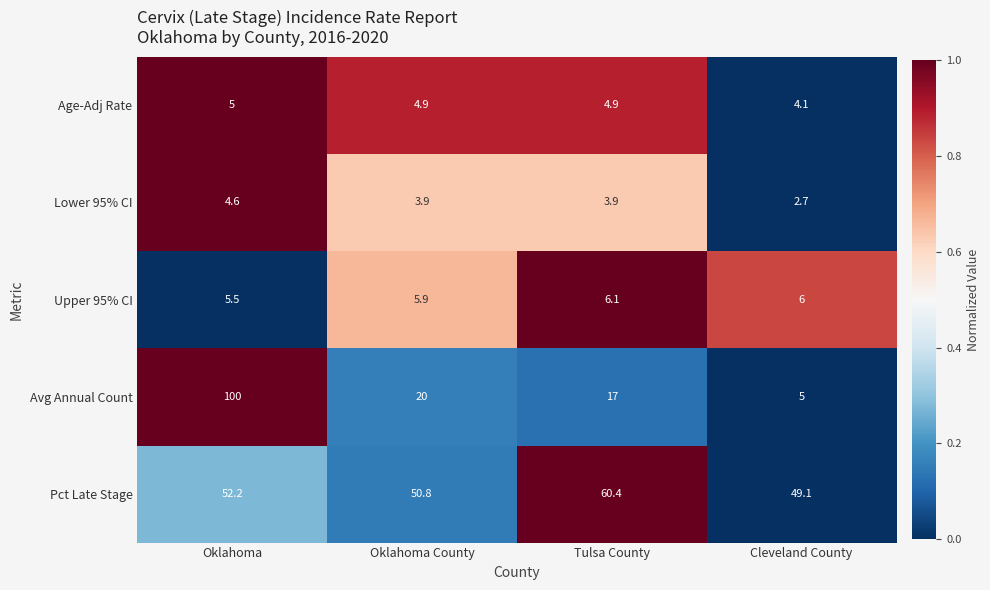

Reading right to left, what are all the values shown in this chart?

Age-Adj Rate: 4.1	4.9	4.9	5.0
Lower 95% CI: 2.7	3.9	3.9	4.6
Upper 95% CI: 6.0	6.1	5.9	5.5
Avg Annual Count: 5.0	17.0	20.0	100.0
Pct Late Stage: 49.1	60.4	50.8	52.2